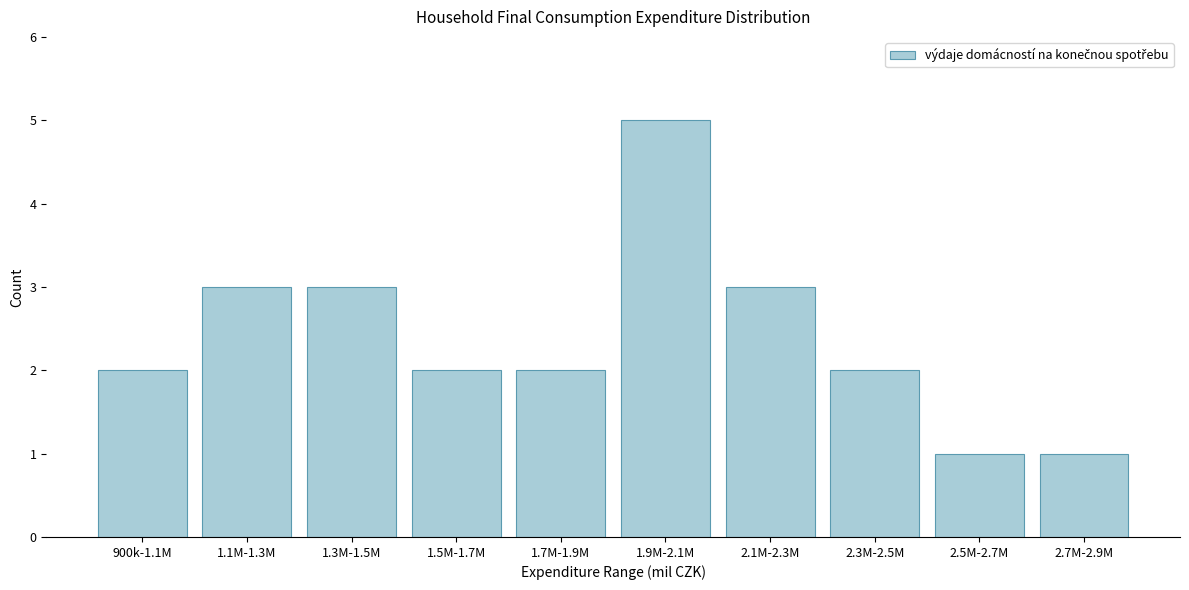

Reading left to right, what are all the values shown in this chart?

2	3	3	2	2	5	3	2	1	1